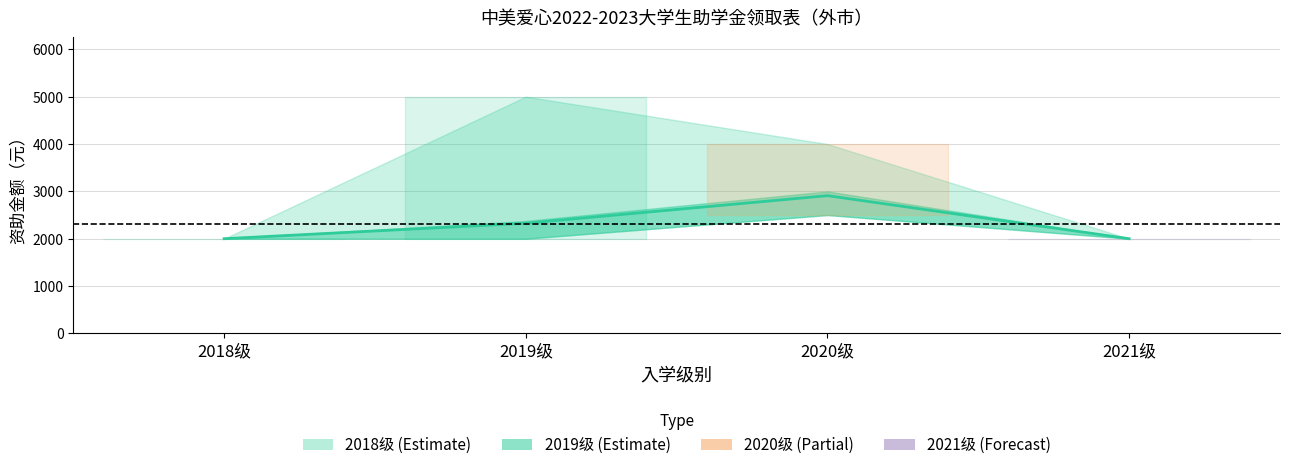

Does the chart display data point markers on the line(s)?

No